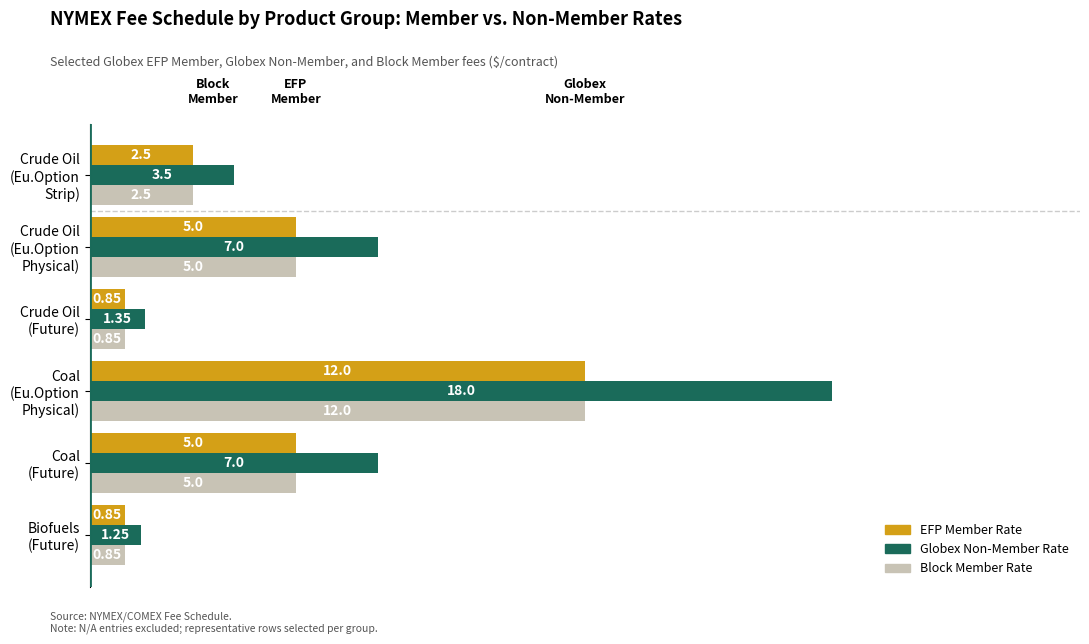

At which category is the sum across all series the highest?

Coal
(Eu.Option
Physical)